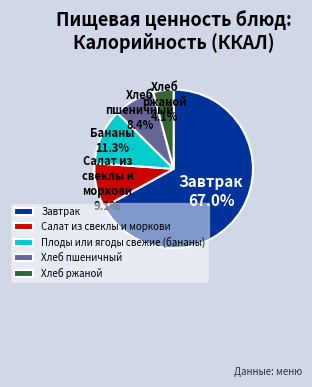

To the nearest percent, what is the combined percentage of Салат из свеклы и моркови and Хлеб ржаной?

13%